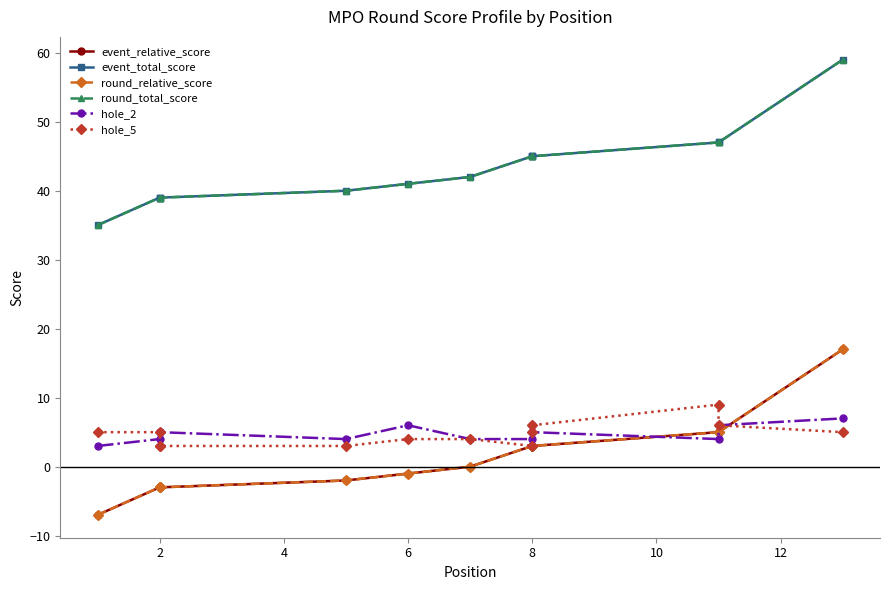

Does the chart display data point markers on the line(s)?

Yes